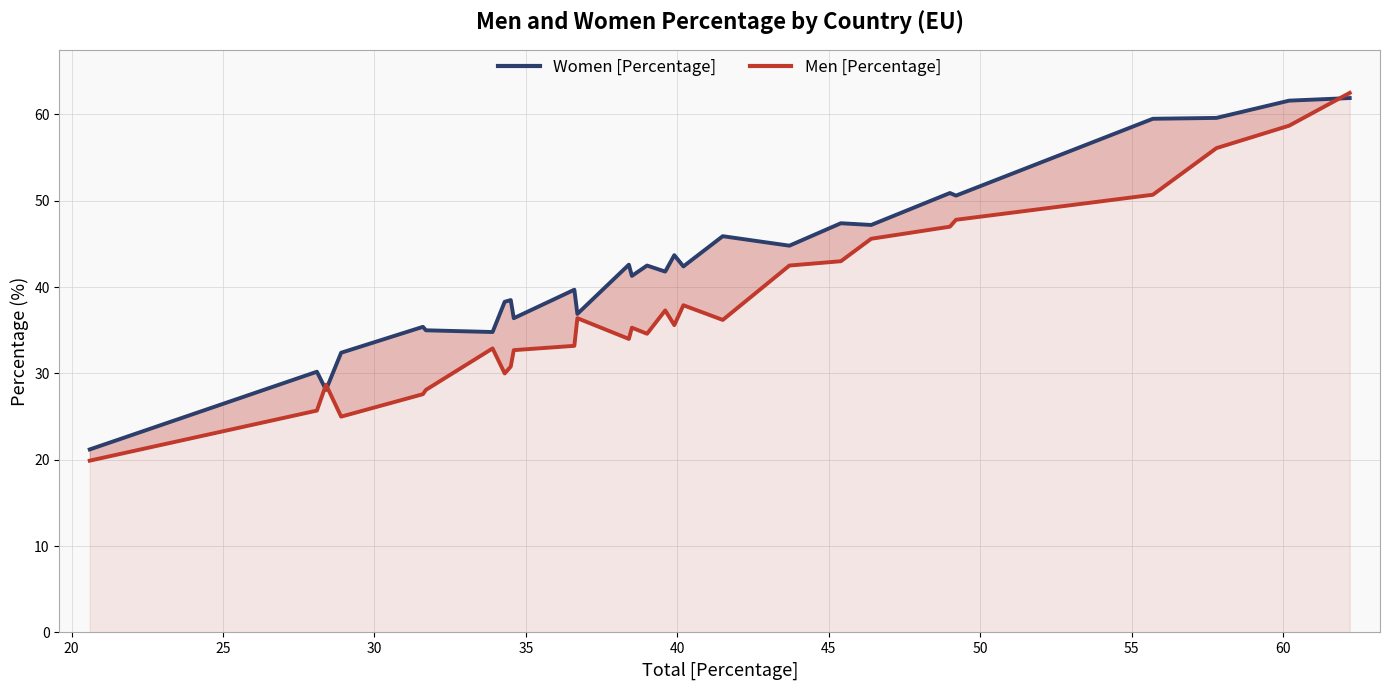

Which series ends up on top after the final intersection of Women [Percentage] and Men [Percentage]?

Men [Percentage]